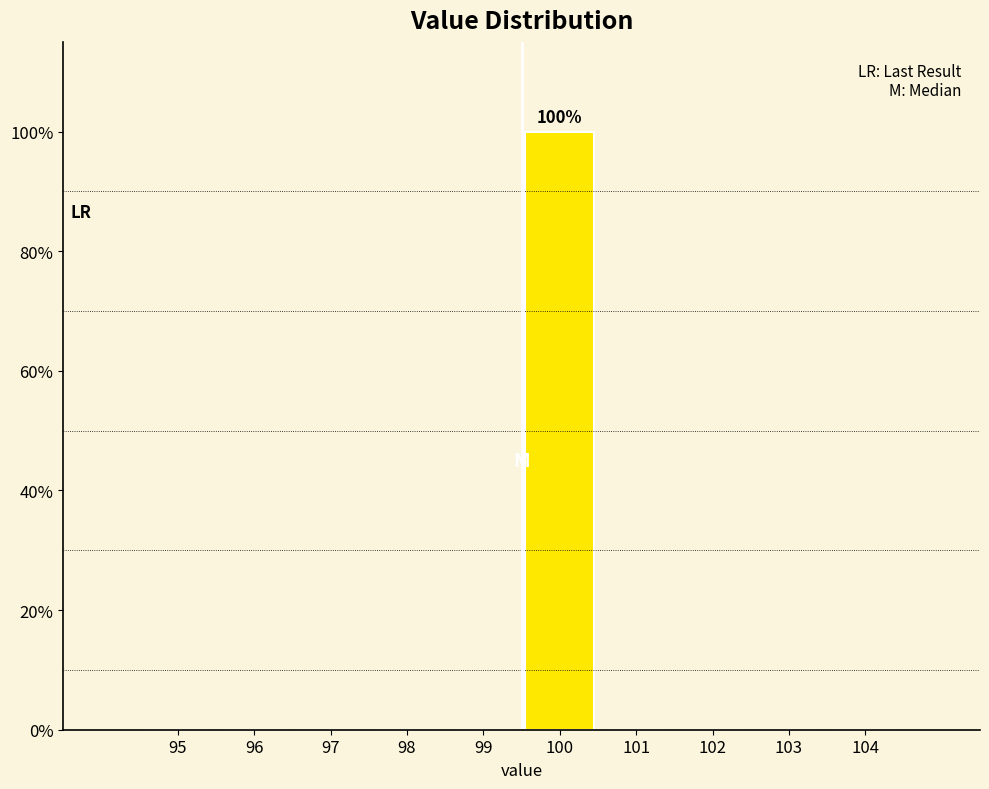

Reading left to right, what are all the values shown in this chart?

95=0	96=0	97=0	98=0	99=0	100=100	101=0	102=0	103=0	104=0